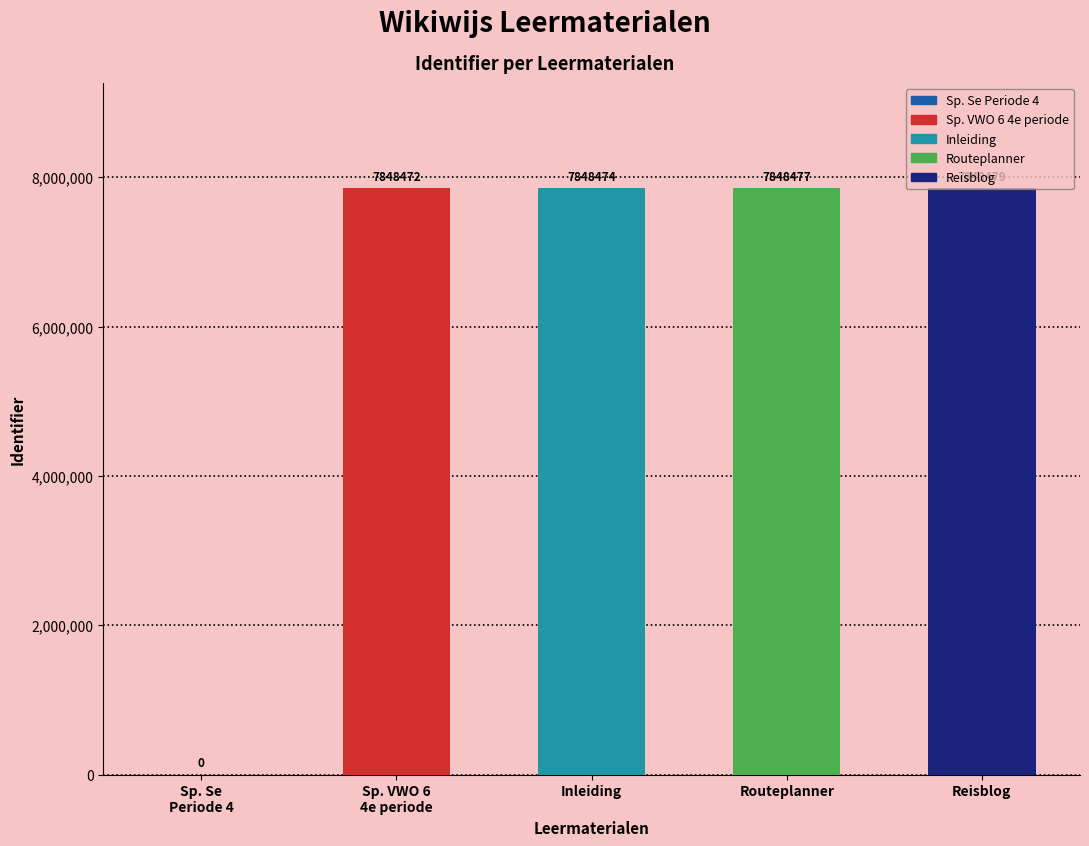

What value does the data have at Routeplanner?

7848477